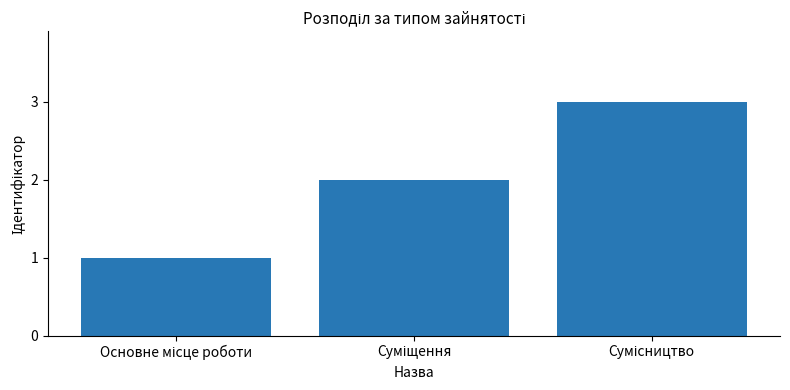

What is the smallest value displayed?

1